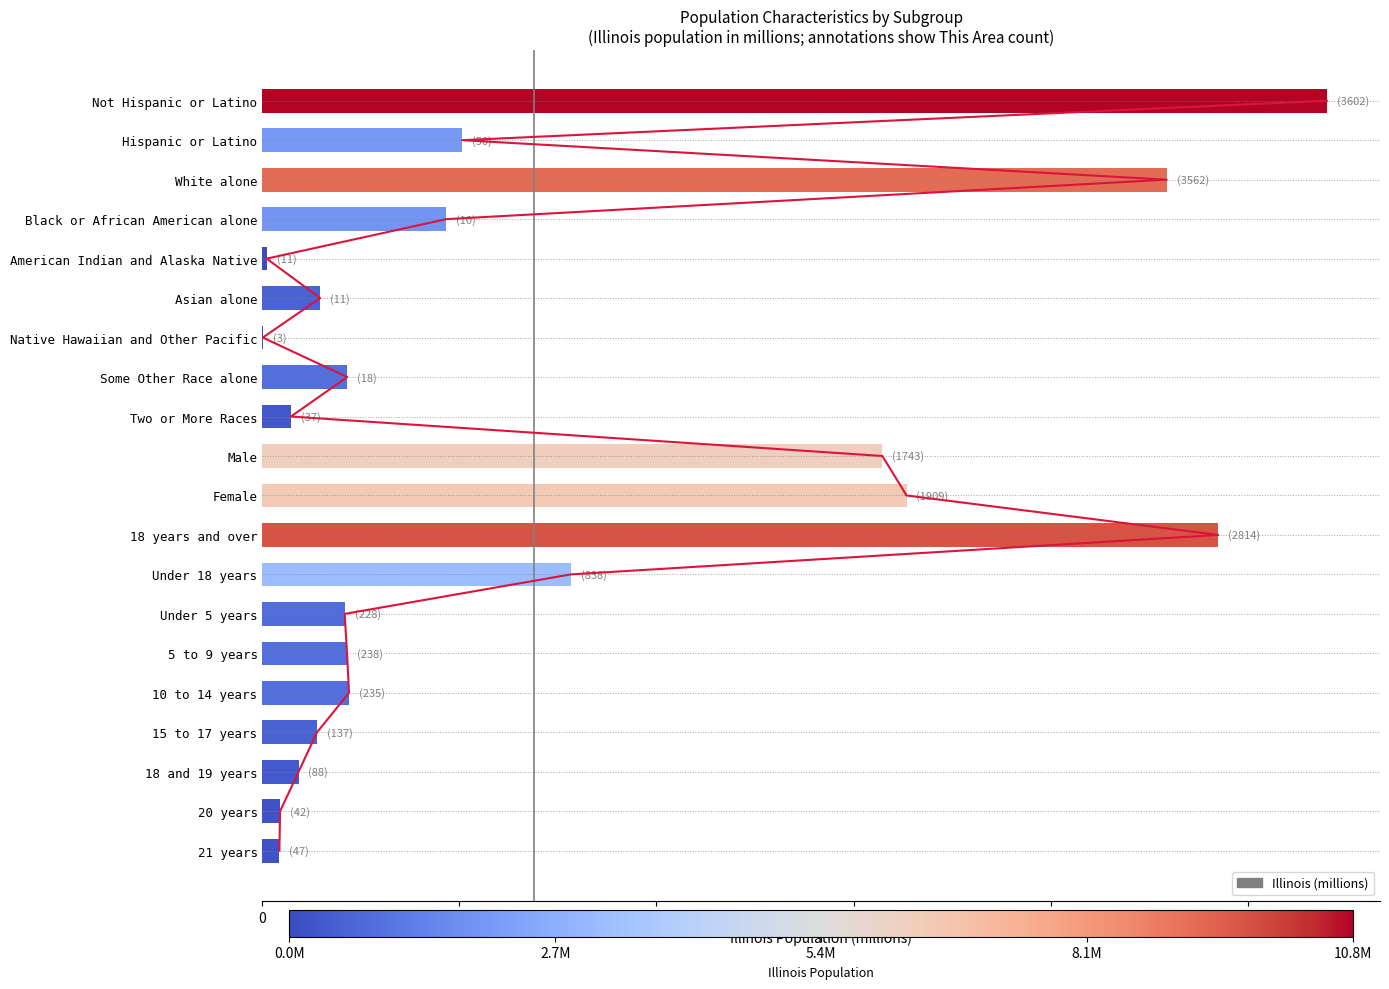

What is the change in value from White alone to 21 years?

-9.0